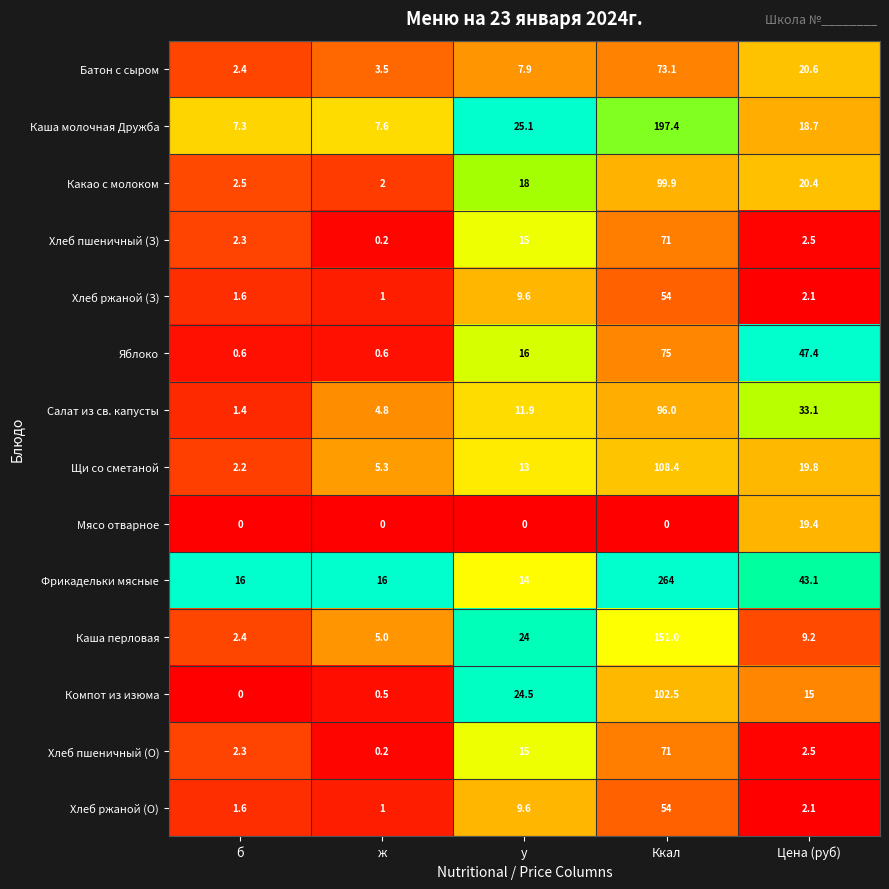

Rank the categories by Хлеб пшеничный (О) value from highest to lowest.

Ккал, у, Цена (руб), б, ж